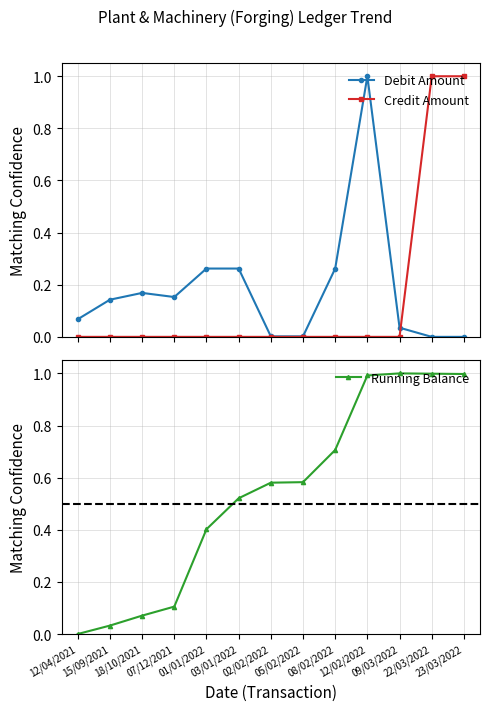

Reading right to left, what are all the values shown in this chart?

Debit Amount: 0.0	0.0	0.0	1.0	0.3	0.0	0.0	0.3	0.3	0.2	0.2	0.1	0.1
Credit Amount: 1.0	1.0	0.0	0.0	0.0	0.0	0.0	0.0	0.0	0.0	0.0	0.0	0.0
Running Balance: 1.0	1.0	1.0	1.0	0.7	0.6	0.6	0.5	0.4	0.1	0.1	0.0	0.0